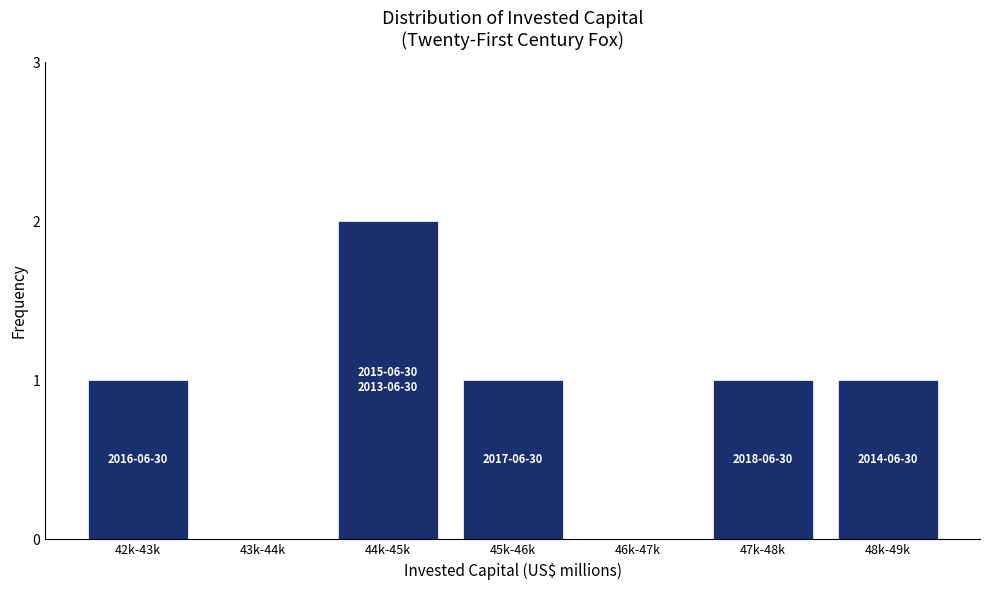

Reading left to right, list all the values displayed in this chart.

42k-43k=1	43k-44k=0	44k-45k=2	45k-46k=1	46k-47k=0	47k-48k=1	48k-49k=1